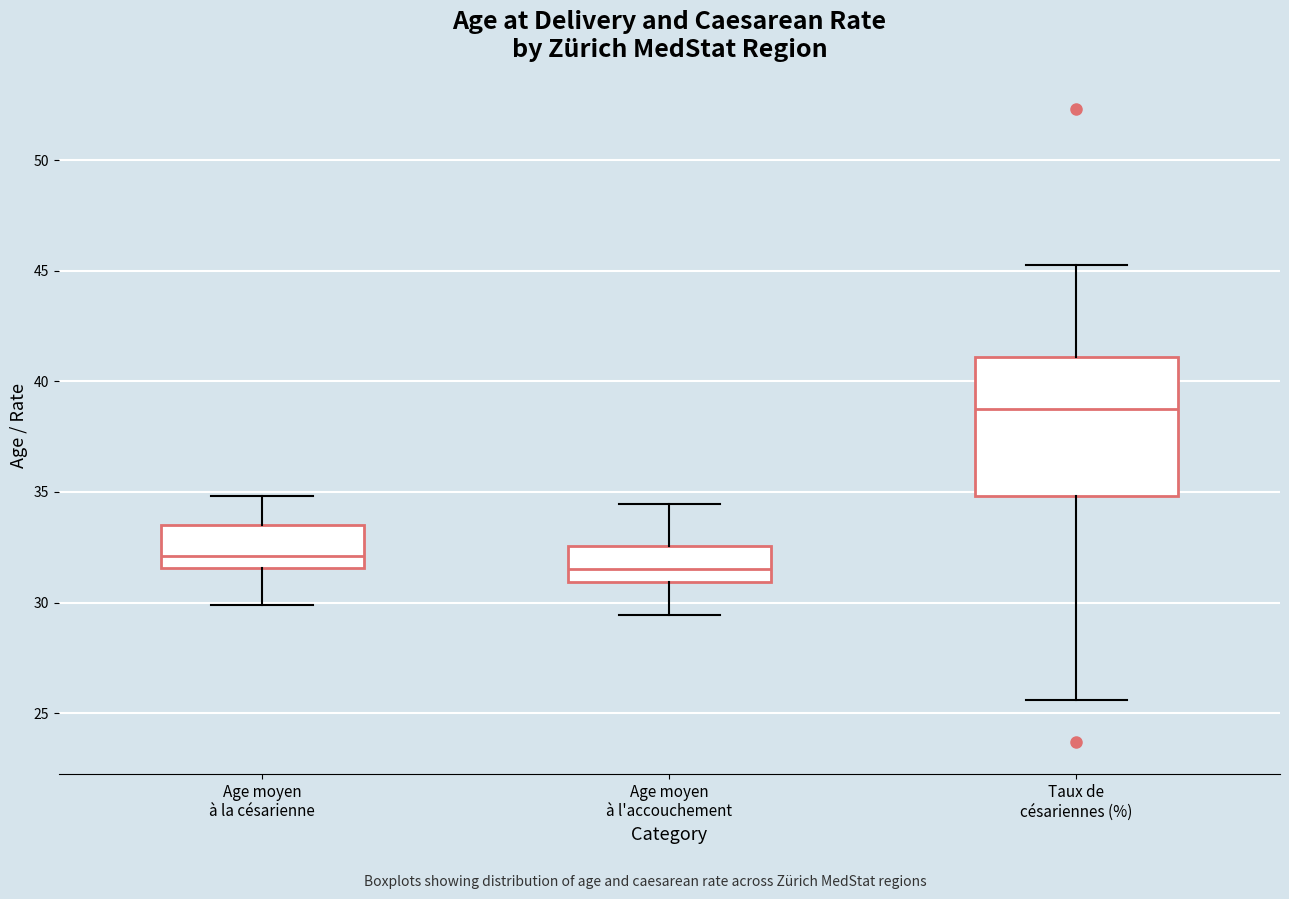

Which box is the tallest, from its lower edge to its upper edge?

Taux de césariennes (%)